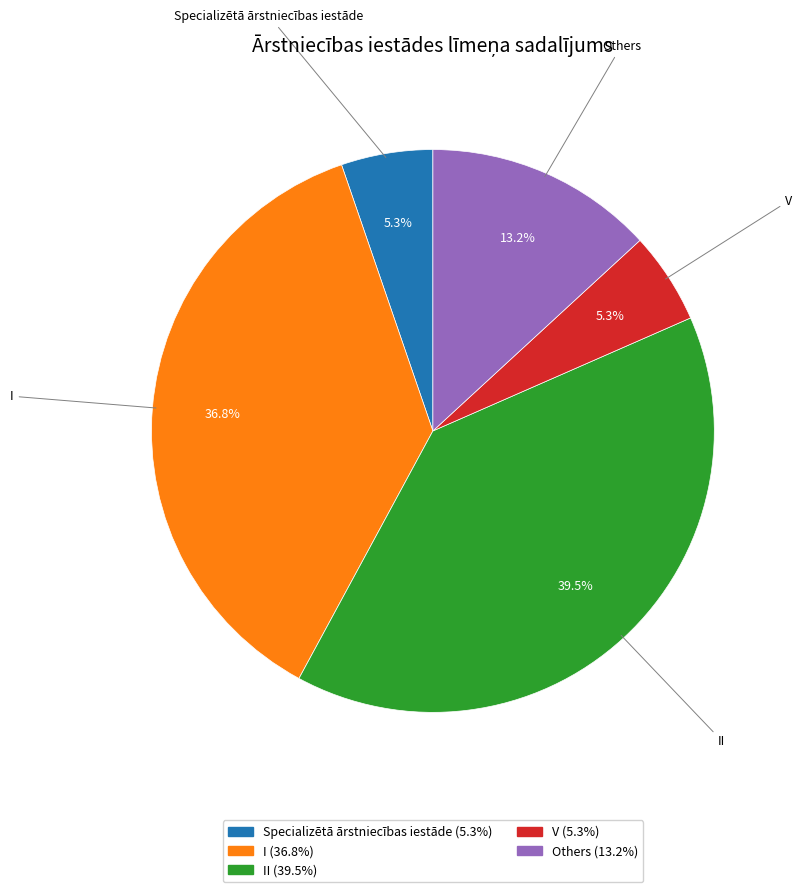

Does any single category account for the majority?

No